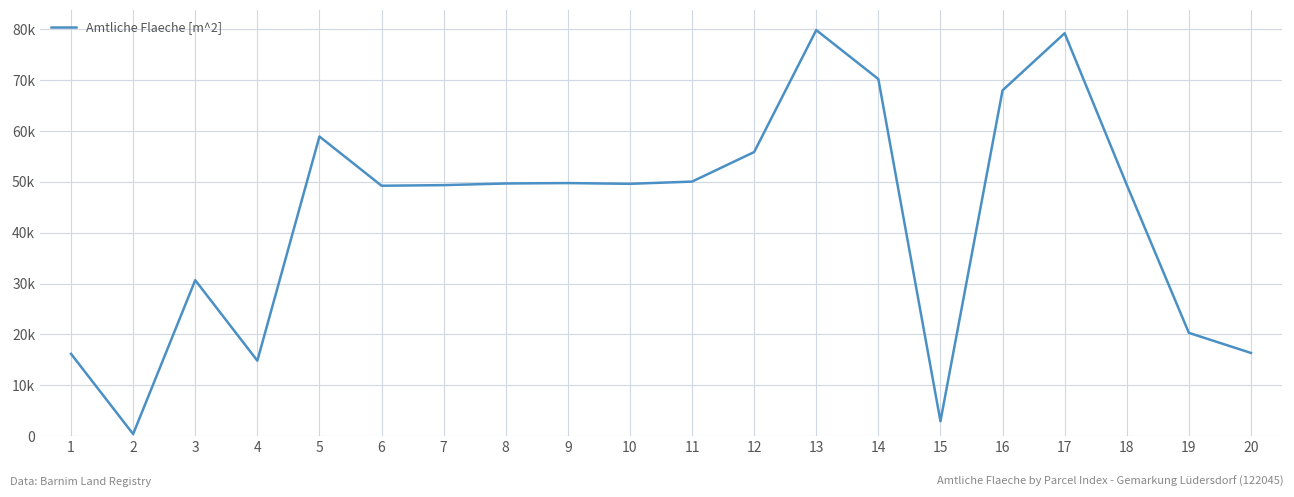

Where does the data first go above 49614?

5